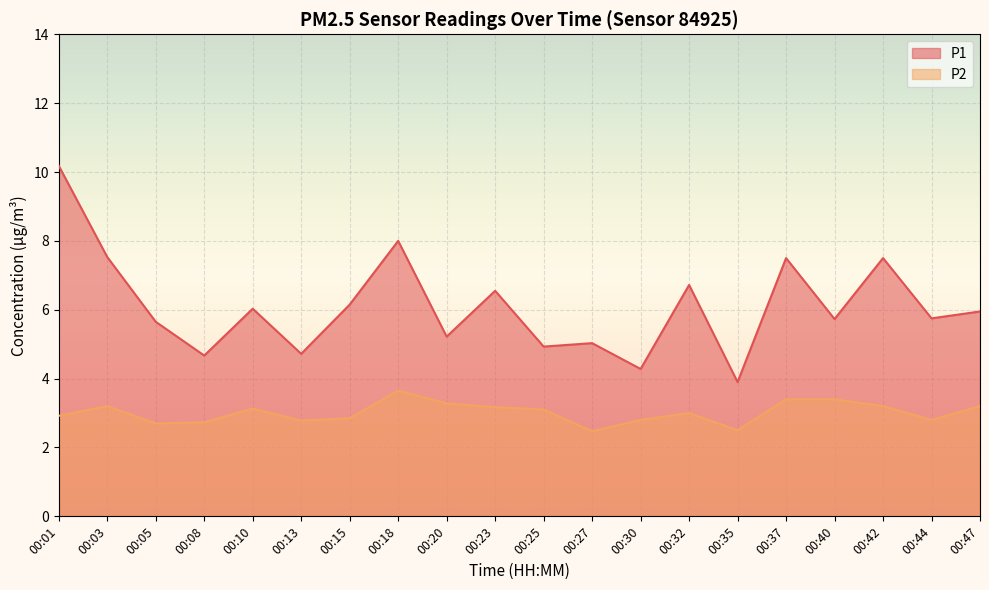

Reading right to left, what are all the values shown in this chart?

P1: 6.0	5.8	7.5	5.7	7.5	3.9	6.7	4.3	5.0	4.9	6.5	5.2	8.0	6.2	4.7	6.0	4.7	5.7	7.5	10.2
P2: 3.2	2.8	3.2	3.4	3.4	2.5	3.0	2.8	2.5	3.1	3.2	3.3	3.6	2.9	2.8	3.1	2.7	2.7	3.2	2.9